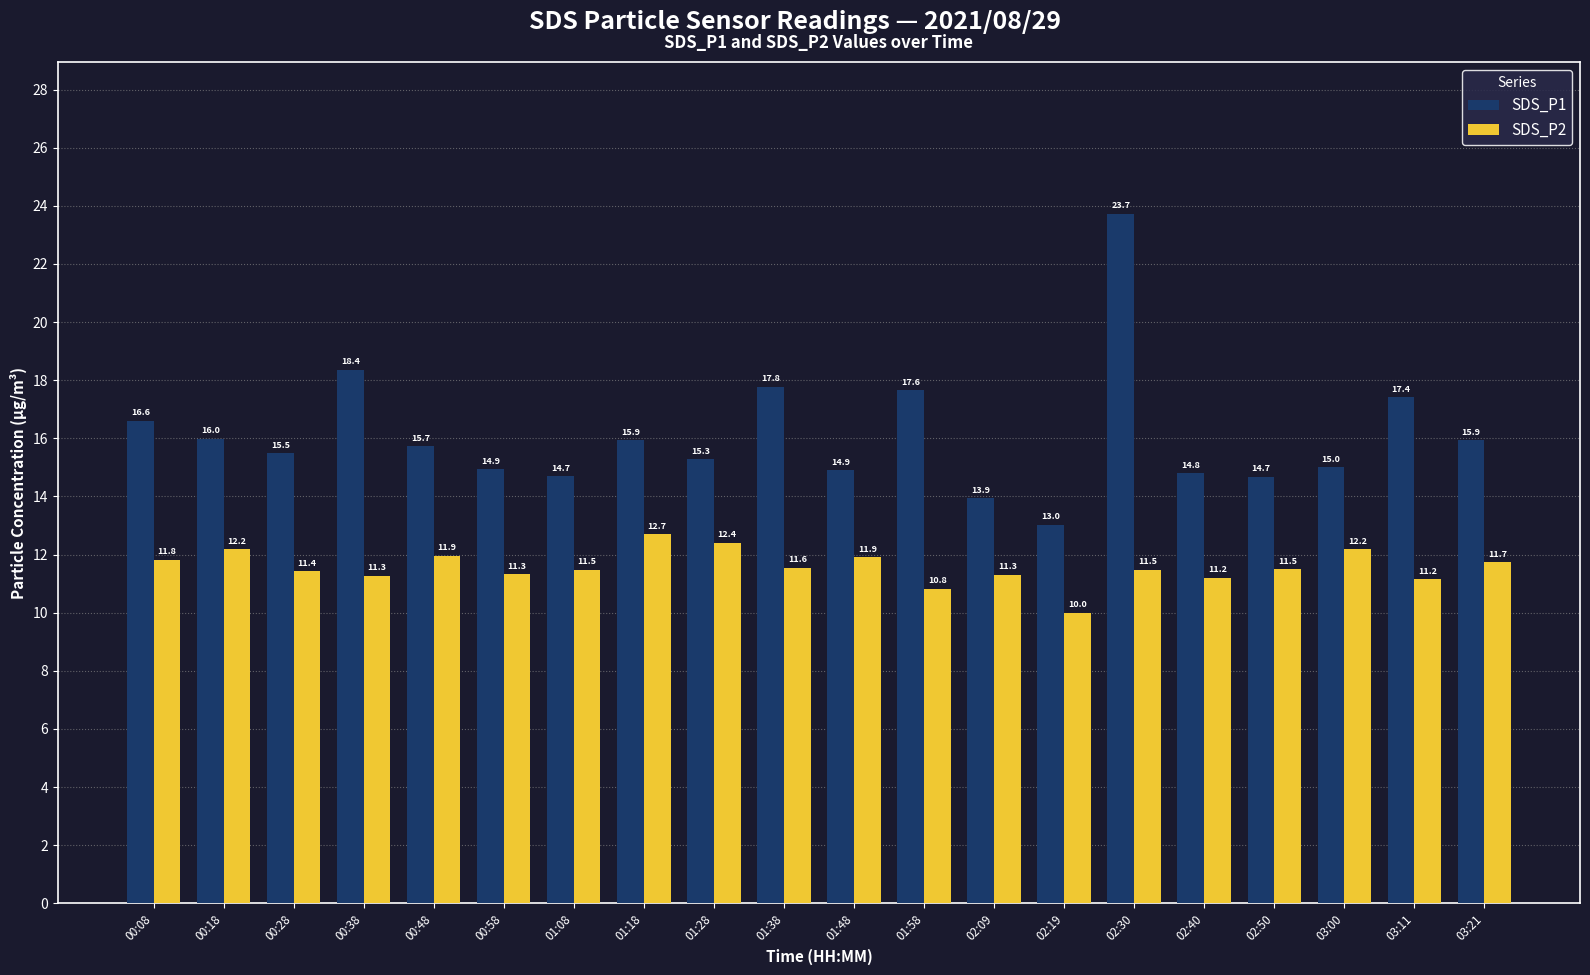

Which series has the largest total across all categories?

SDS_P1